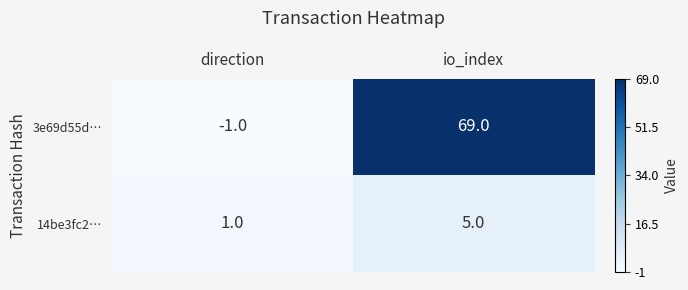

How many series are shown in this chart?

2